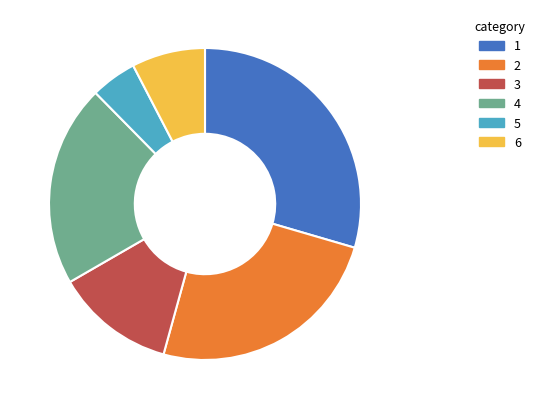

Does any single category account for the majority?

No